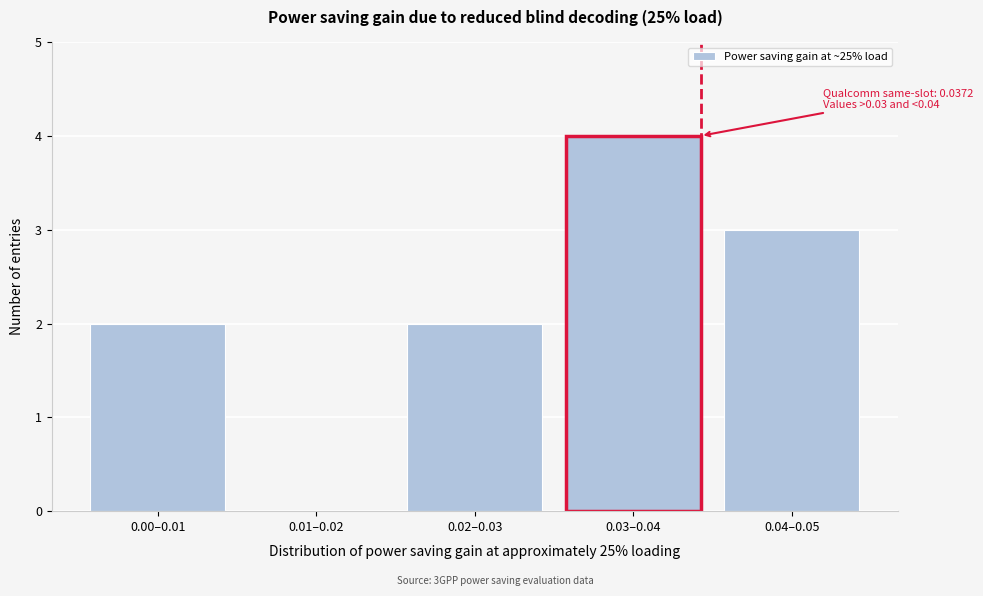

Reading left to right, extract all data points from this chart.

0.00–0.01=2	0.01–0.02=0	0.02–0.03=2	0.03–0.04=4	0.04–0.05=3